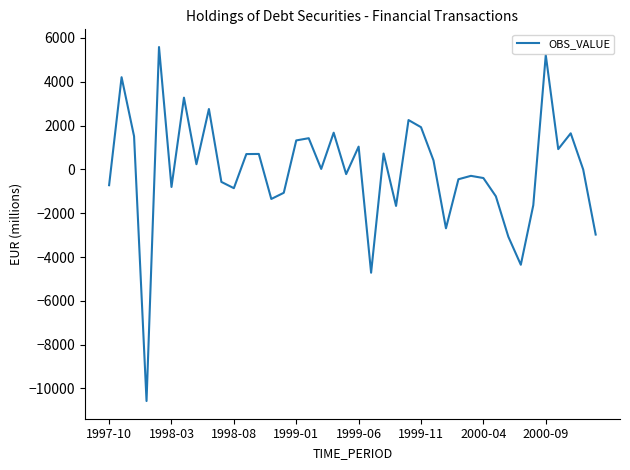

What is the difference between the maximum and minimum values?

16158.5